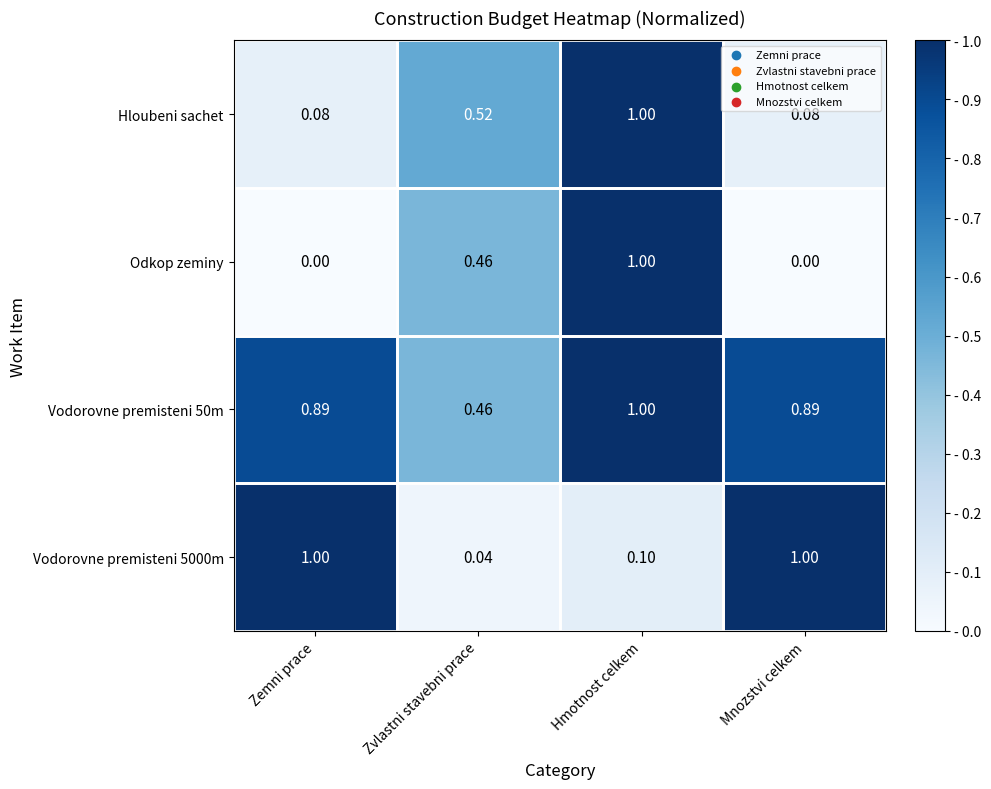

Which series has the widest spread of values?

Odkop zeminy